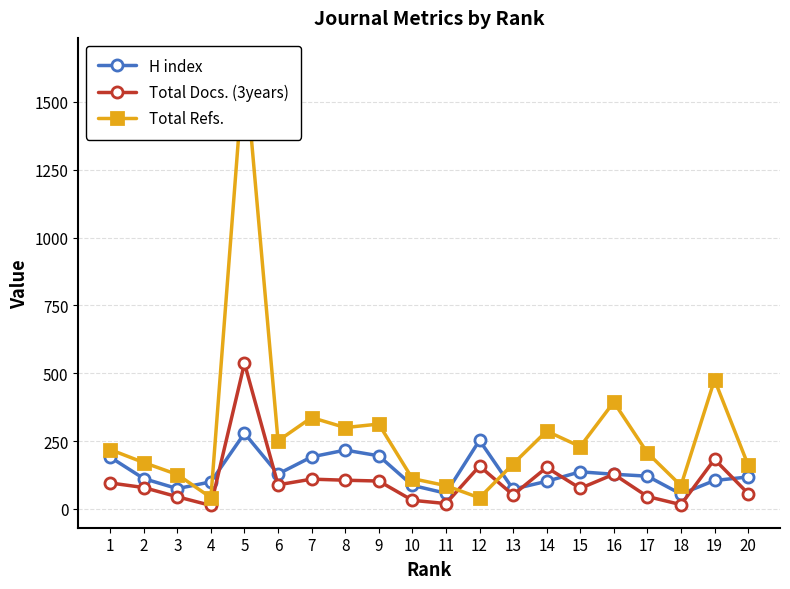

How many values in the H index series exceed 121?

9